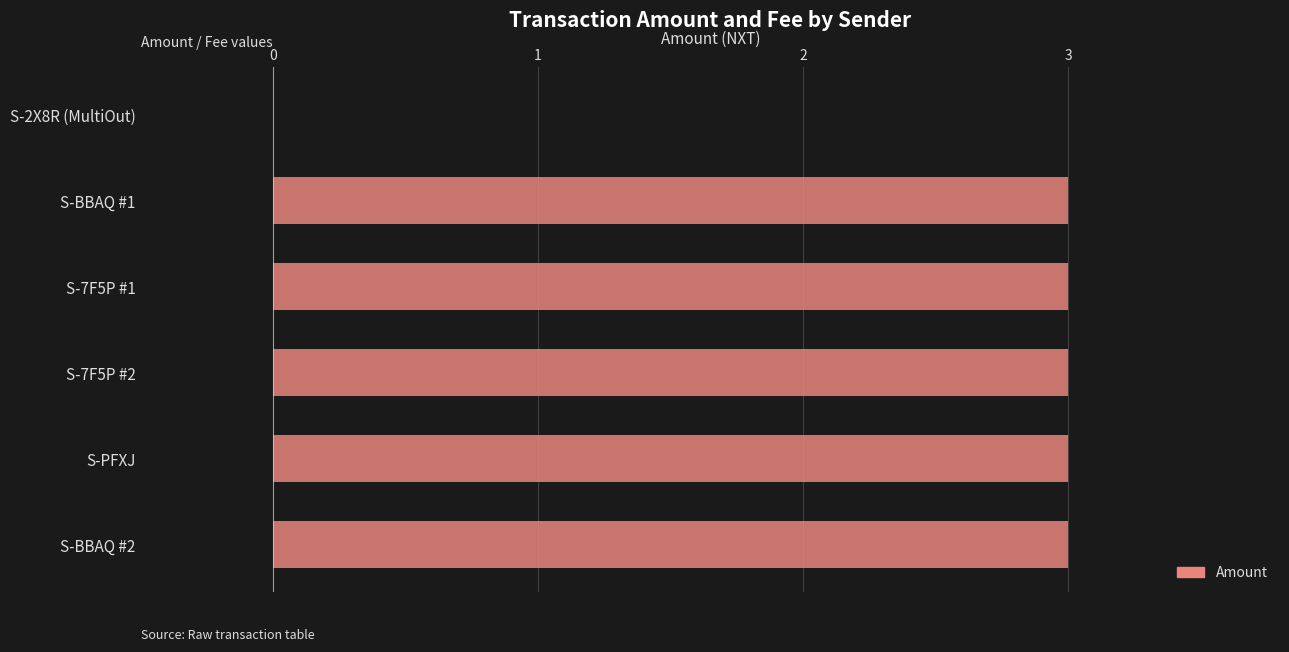

Count the number of categories in the chart.

6